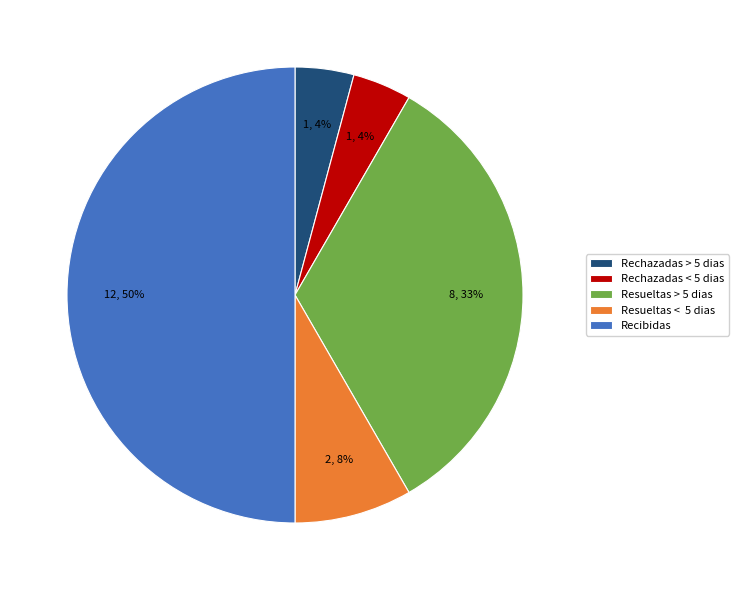

To the nearest percent, what percentage of the pie is Resueltas > 5 dias?

33%